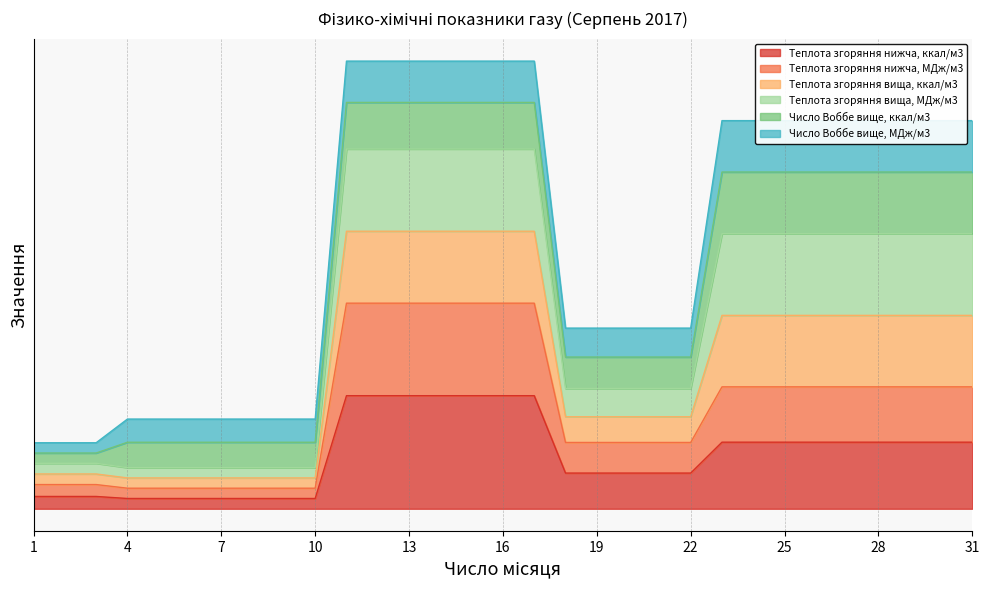

True or false: Теплота згоряння нижча, МДж/м3 and Теплота згоряння нижча, ккал/м3 cross at least once.

False